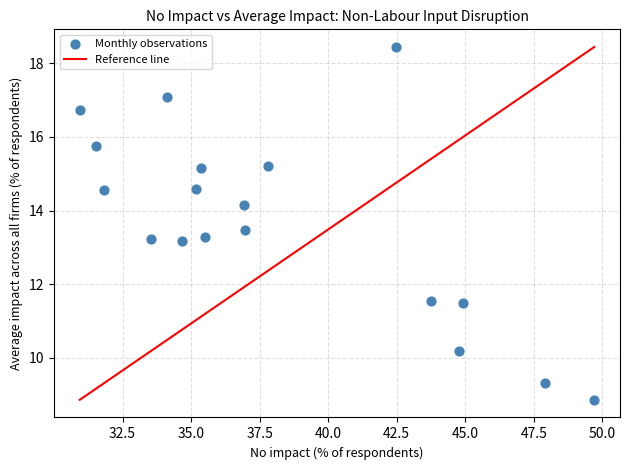

What is the range of X values (max minus min)?

18.8